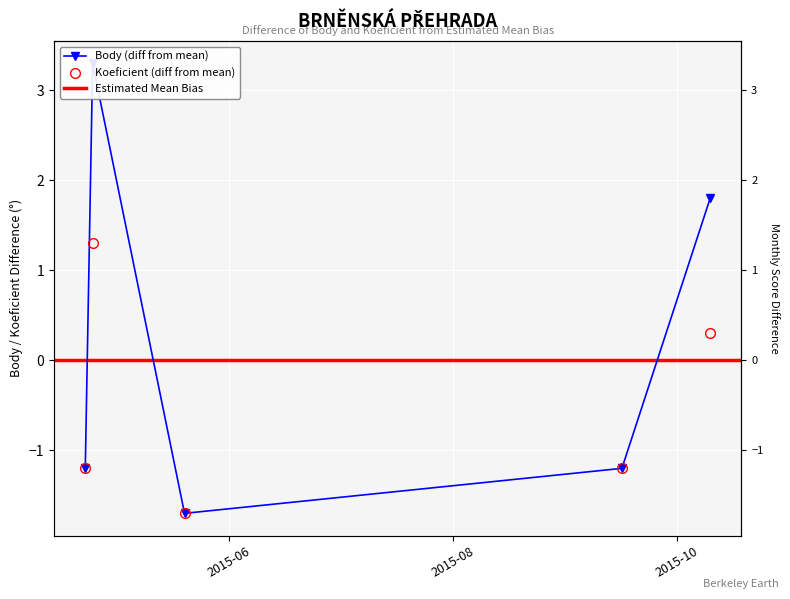

At 2015-10-10, list the series in order from smallest to largest.

Koeficient, Body